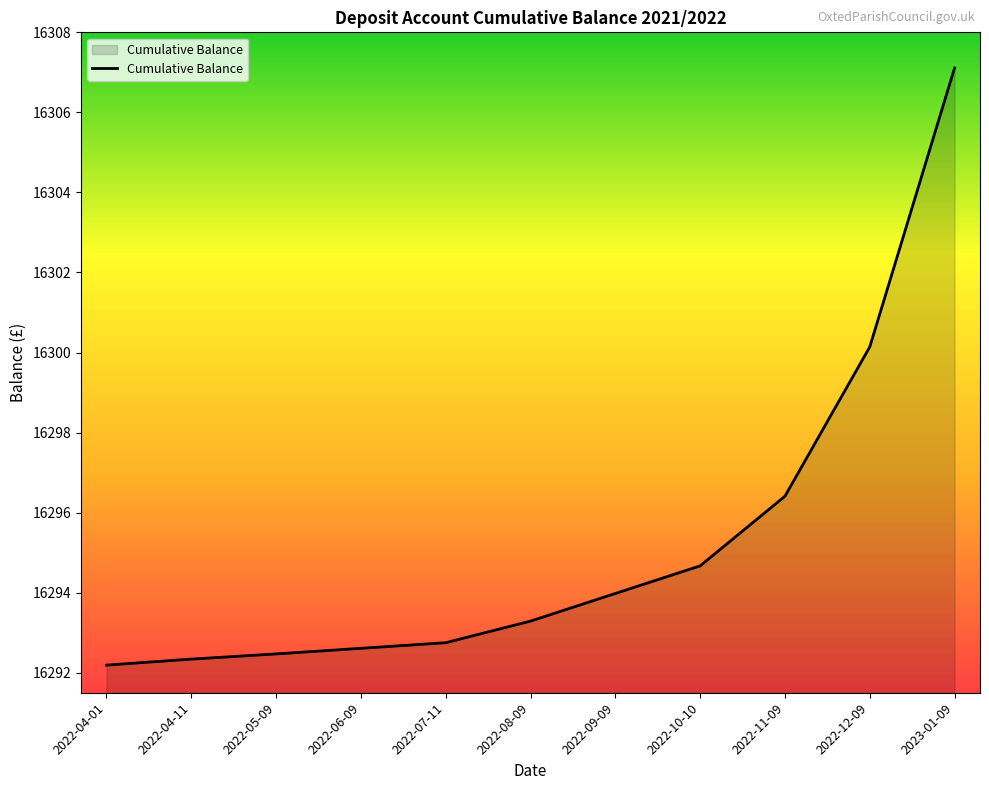

At which category does the chart reach its minimum across all series?

2022-04-01